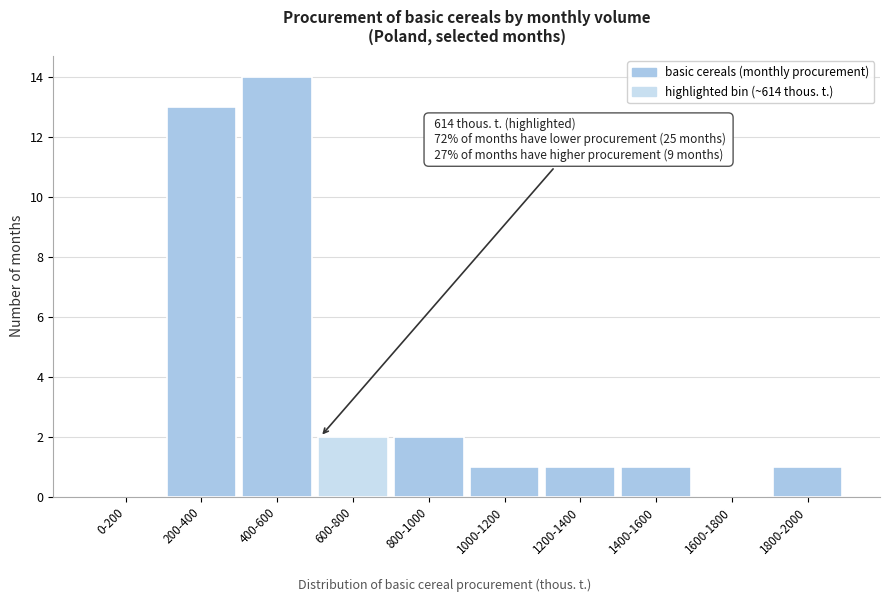

Reading left to right, what are all the values shown in this chart?

0-200=0	200-400=13	400-600=14	600-800=2	800-1000=2	1000-1200=1	1200-1400=1	1400-1600=1	1600-1800=0	1800-2000=1